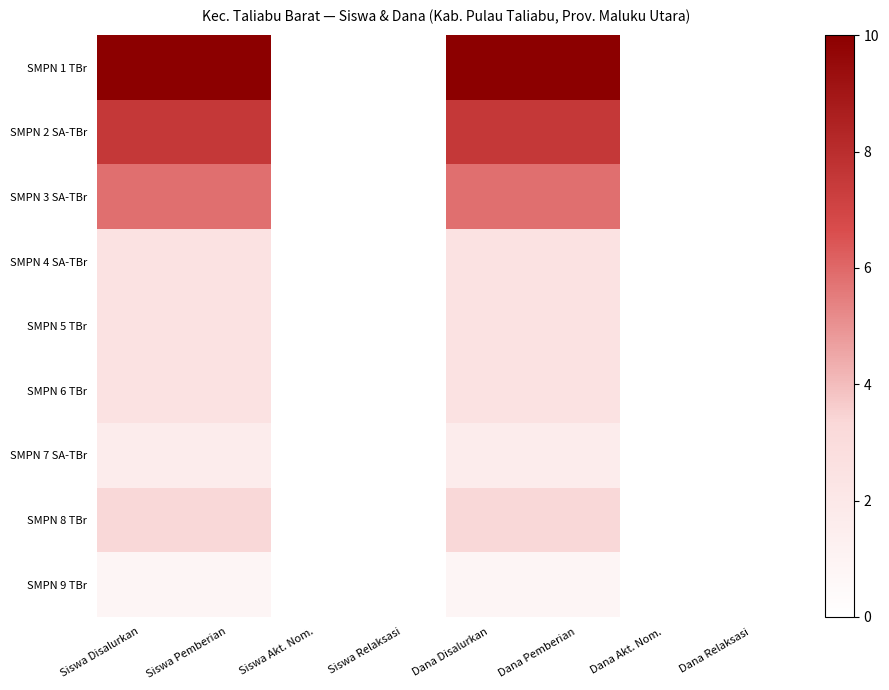

Which series has the widest spread of values?

SMPN 1 TBr